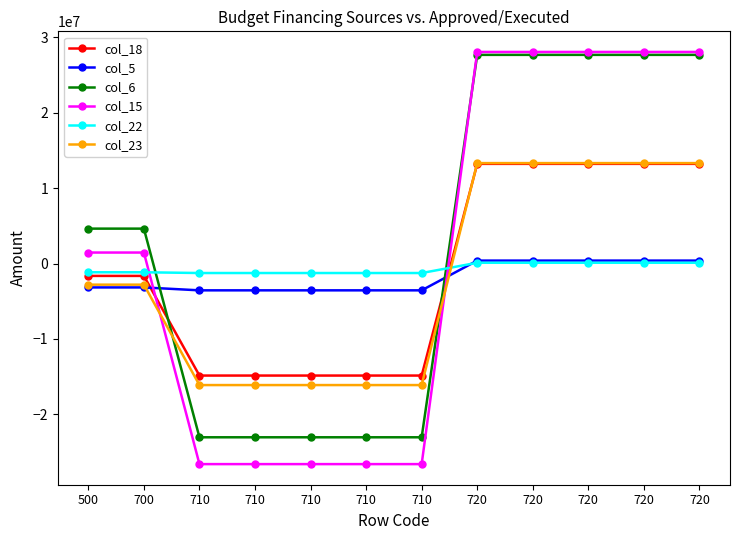

What is the value of the col_23 point at the 5th from the left?

-16128120.0